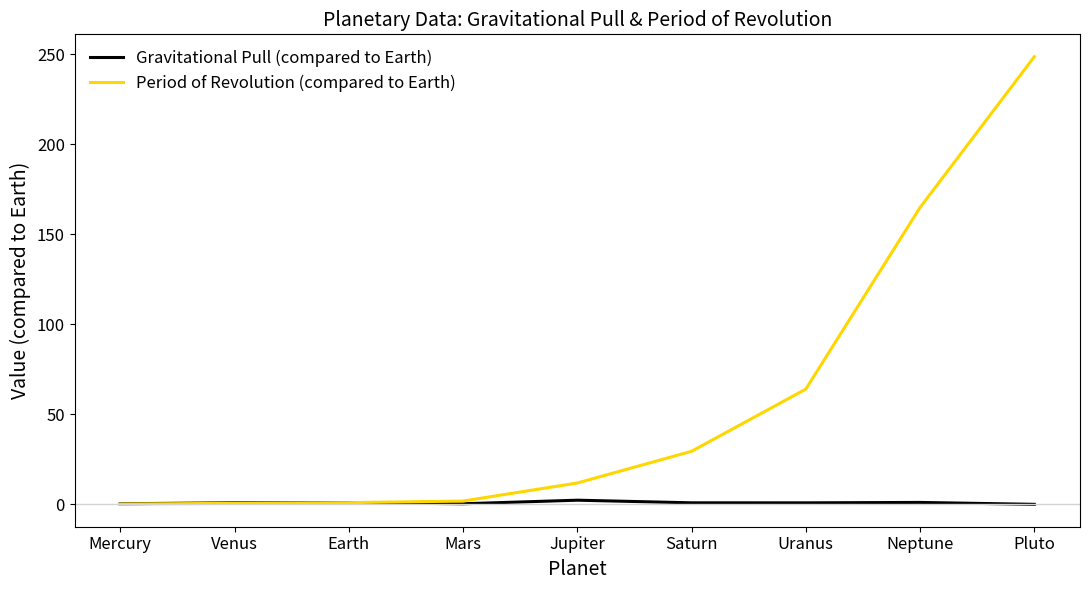

What is the difference between the maximum and second lowest values in the Gravitational Pull (compared to Earth) series?

2.0